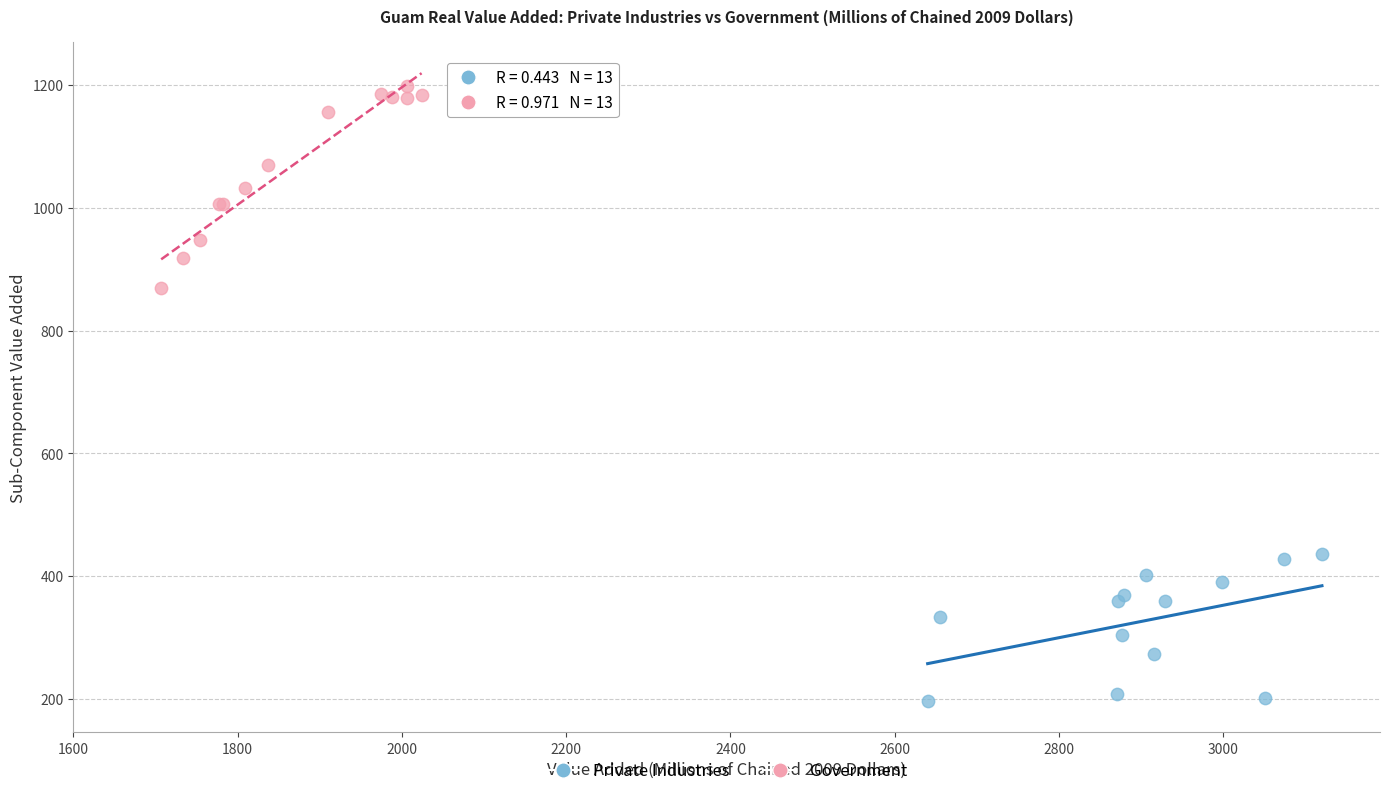

What are all the series names shown in the legend?

Private Industries, Government